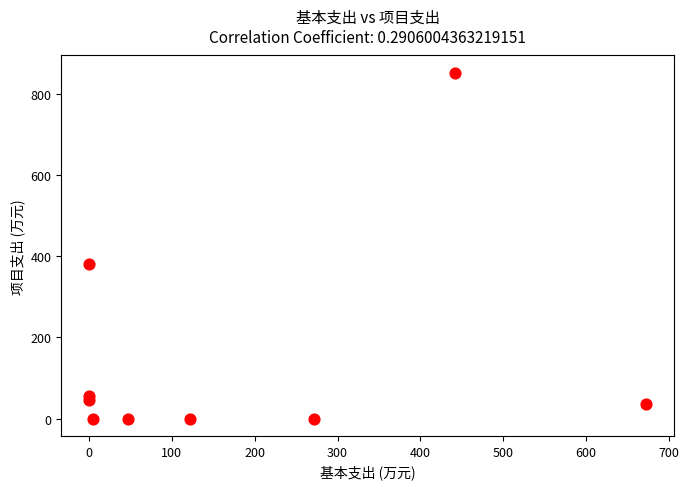

What Y value in the scatter plot is closest to 425?

380.2